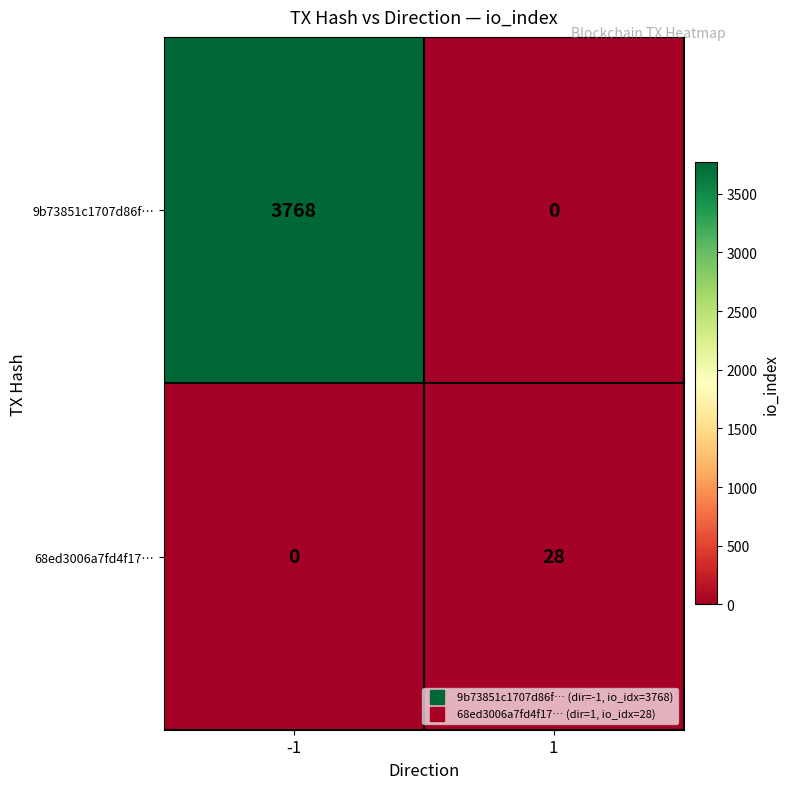

The value of 9b73851c1707d86f… at 1 is 0. True or false?

True